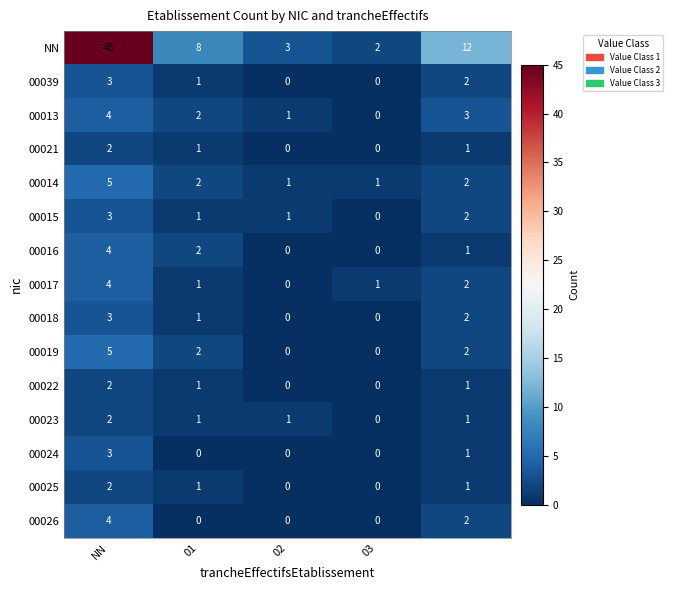

How many 00017 values are between 1 and 2?

3